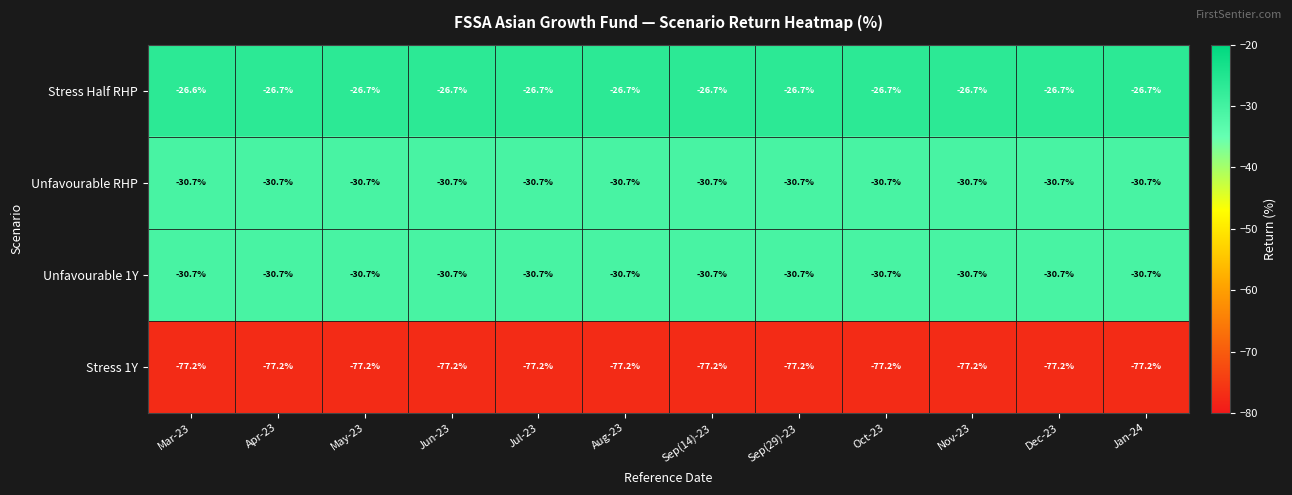

What is the maximum value for Stress Half RHP?

-26.6